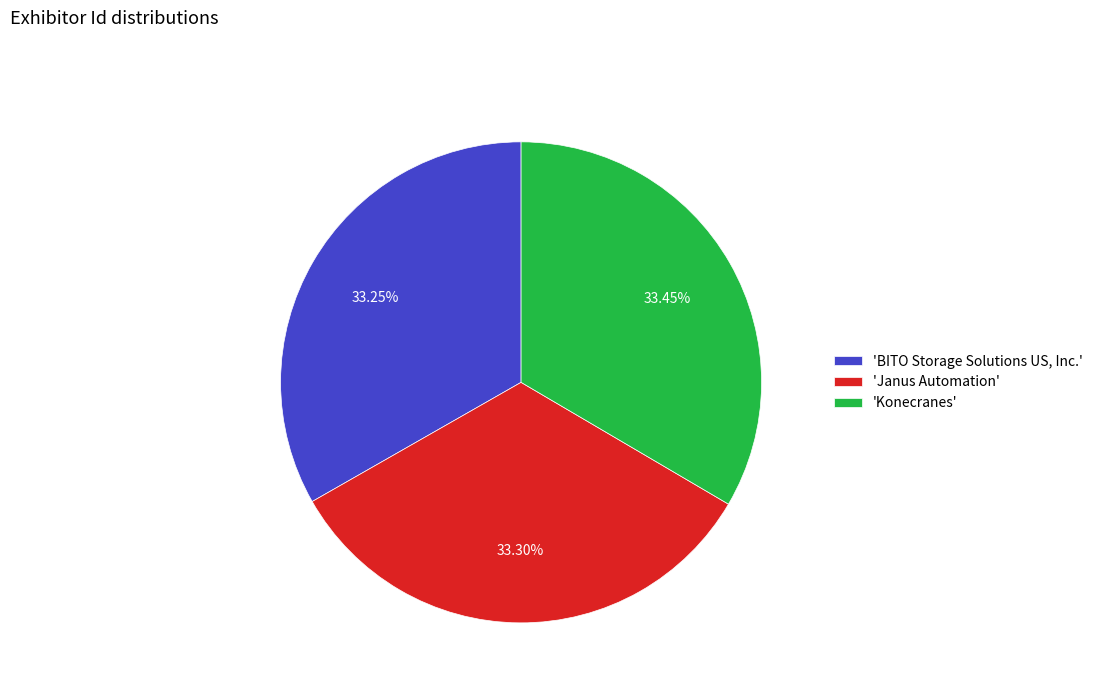

How many segments does this pie chart have?

3